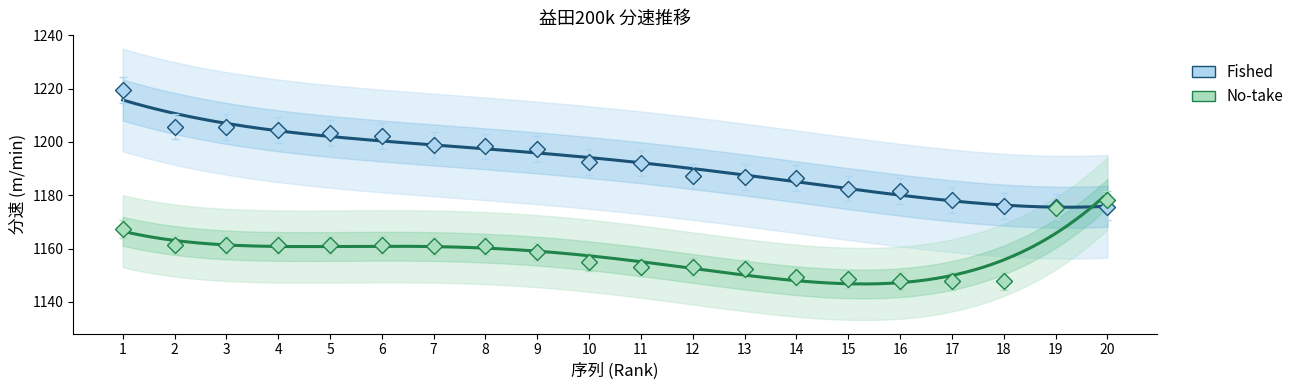

Which series ends up on top after the final intersection of 分速 (No-take) and 分速 (Fished)?

分速 (No-take)